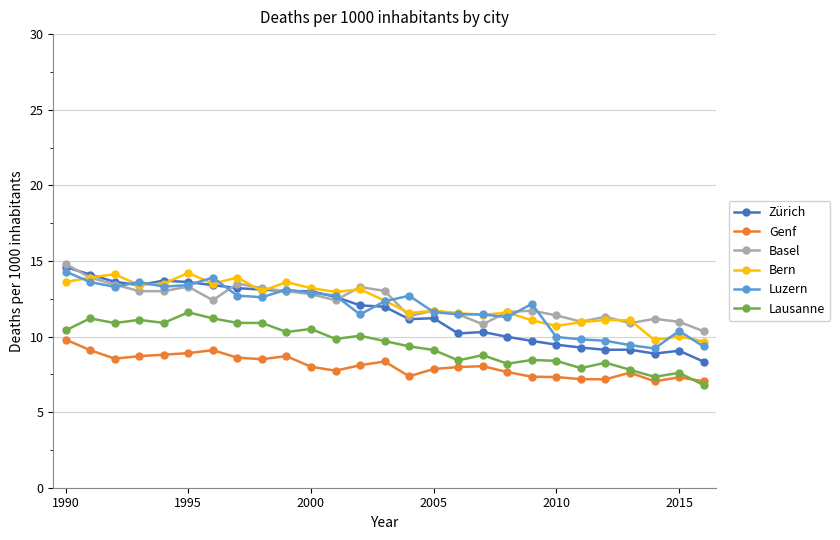

How many data points in Basel are above 12?

14